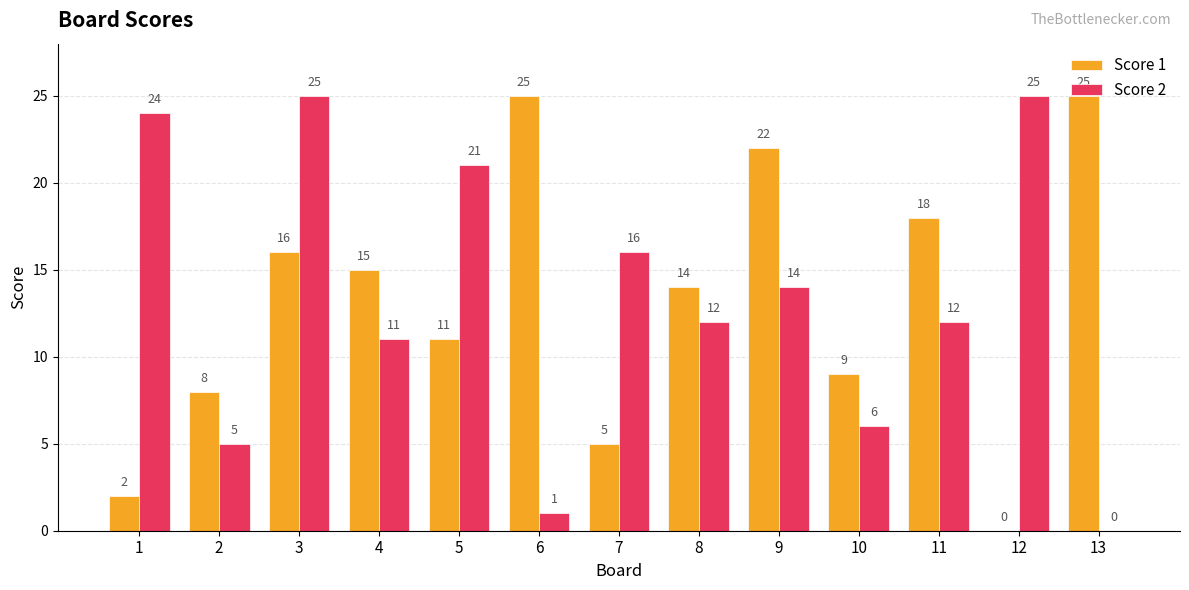

What is the sum of the Score 2 values at 3 and 6?

26